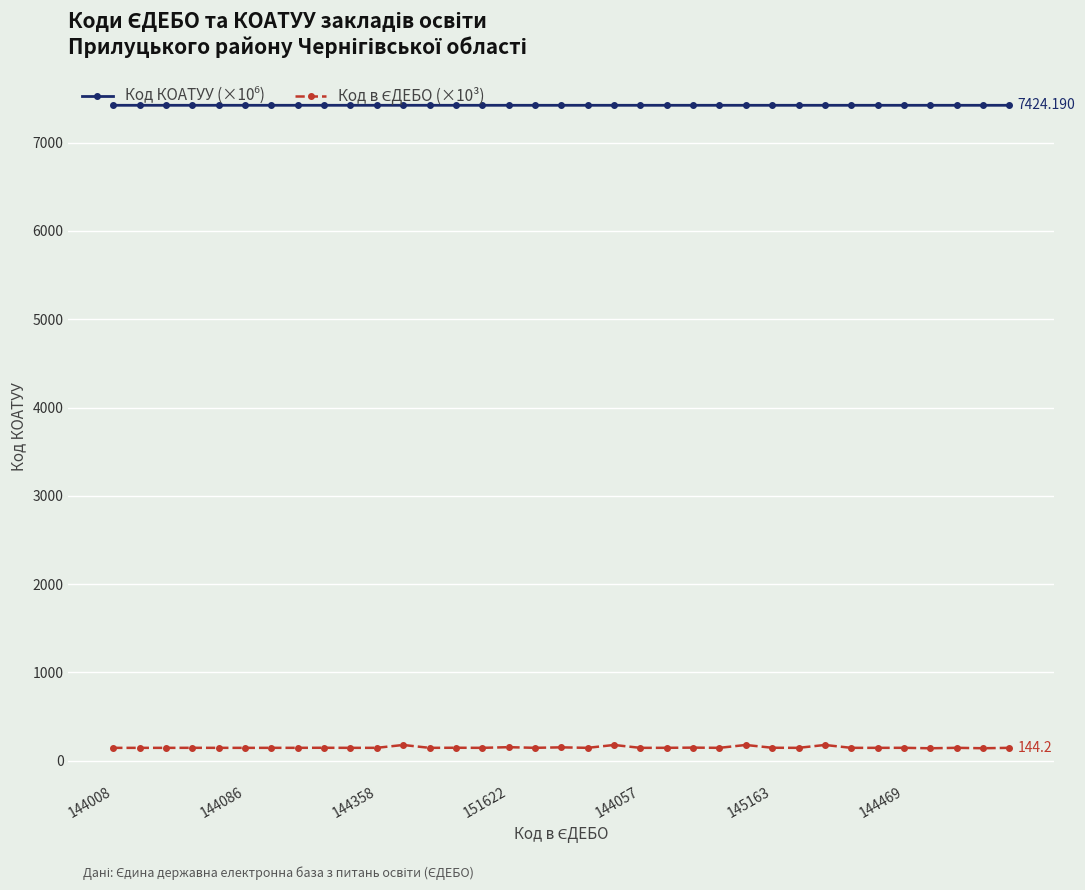

At how many categories does at least one series exceed 1531?

35